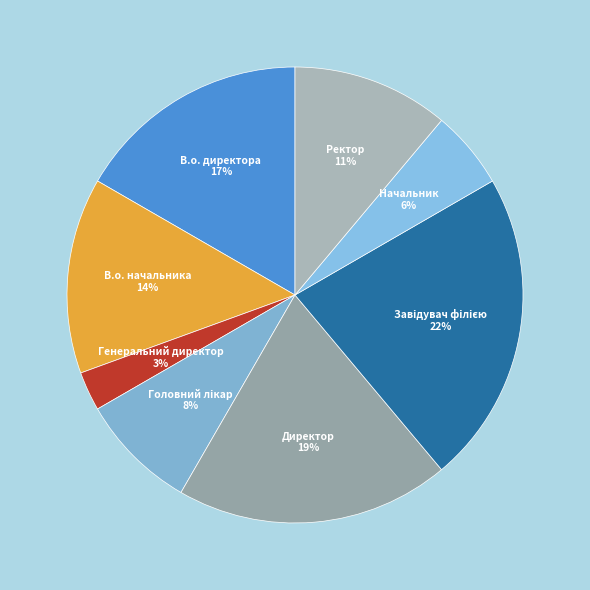

Which has a higher value, Директор 19% or Начальник 6%?

Директор 19%